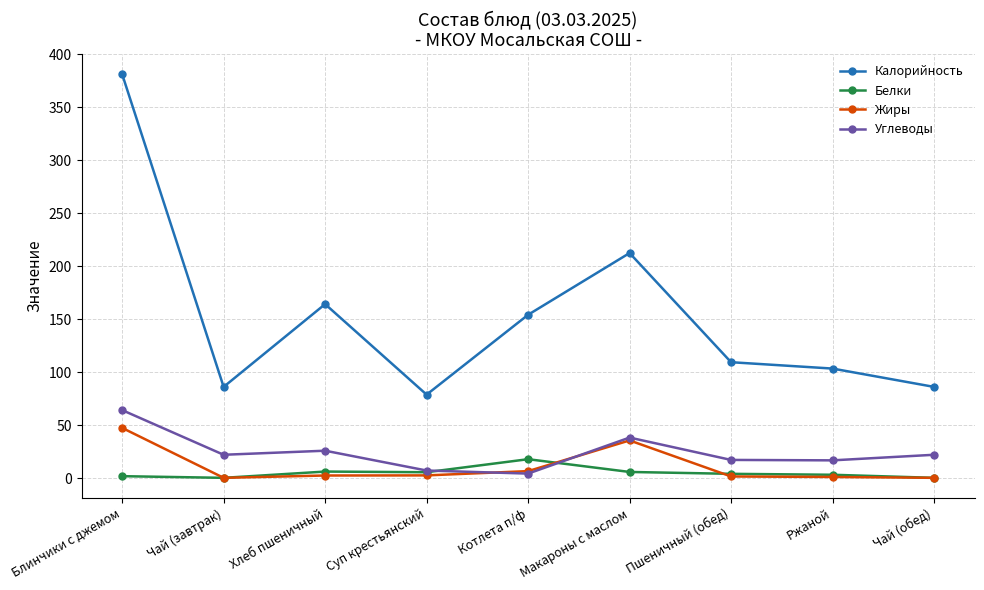

True or false: Калорийность and Белки intersect in this chart.

False